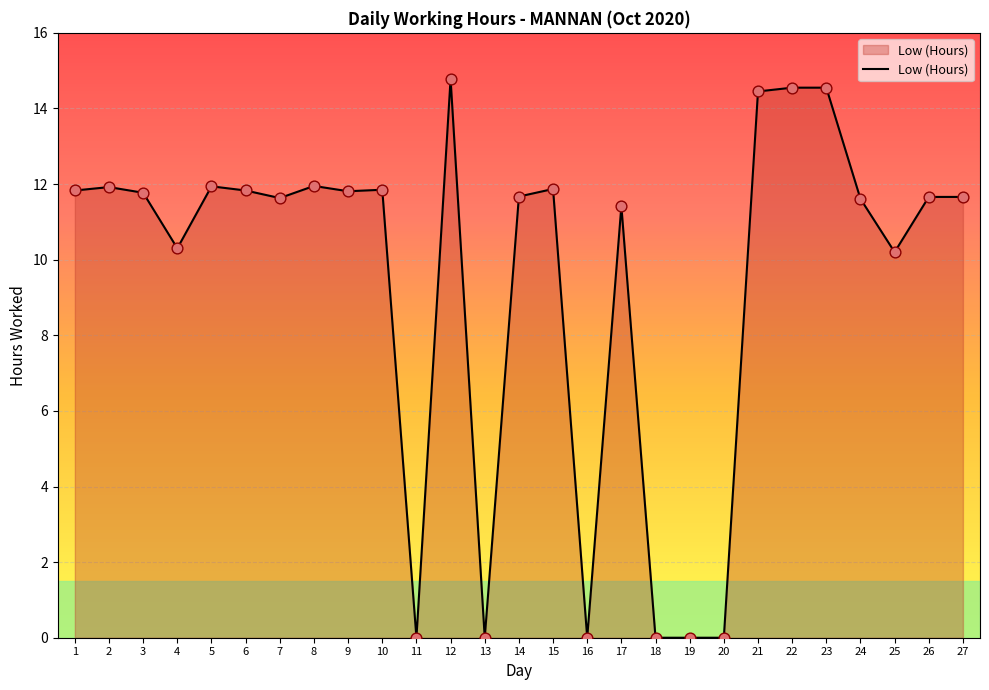

What is the change in value from 4 to 24?

+1.3